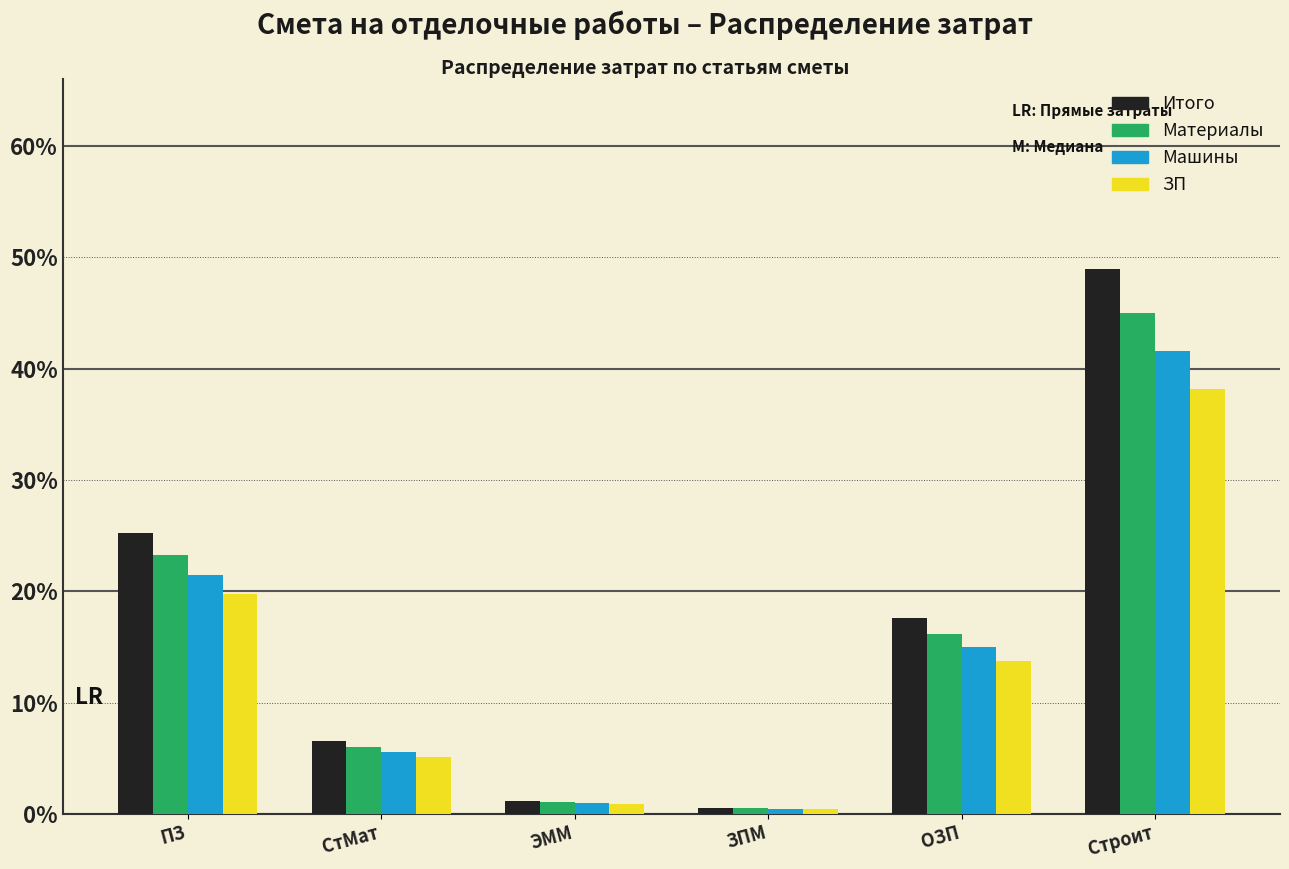

Reading left to right, transcribe all the data shown in this chart.

Итого: 25.3	6.5	1.2	0.5	17.6	48.9
Материалы: 23.3	6.0	1.1	0.5	16.2	45.0
Машины: 21.5	5.5	1.0	0.5	15.0	41.6
ЗП: 19.7	5.1	0.9	0.4	13.7	38.2